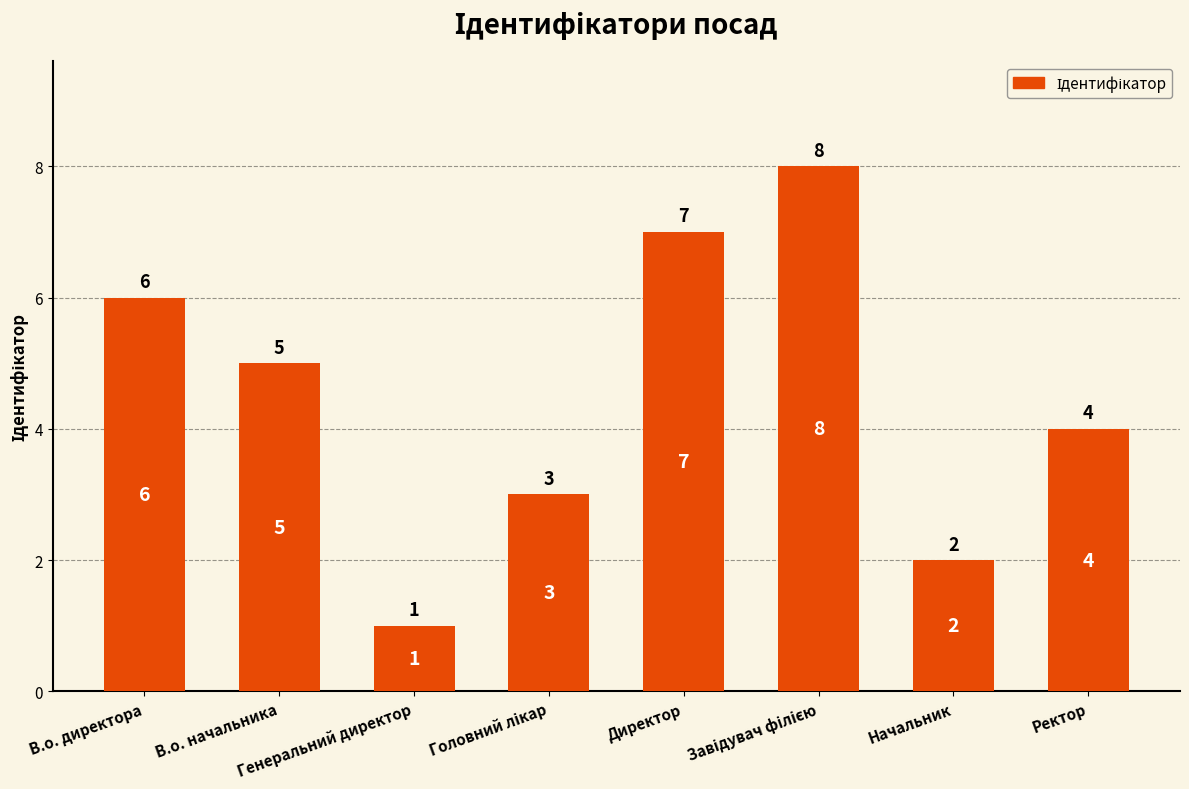

Reading right to left, what are all the values shown in this chart?

4	2	8	7	3	1	5	6